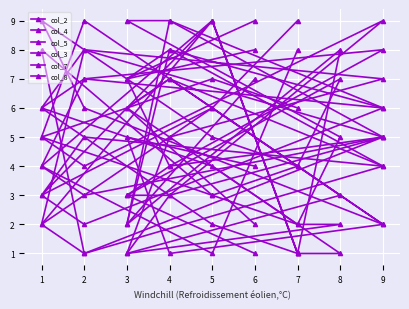

True or false: col_3 has a value of 1 at 2.

False